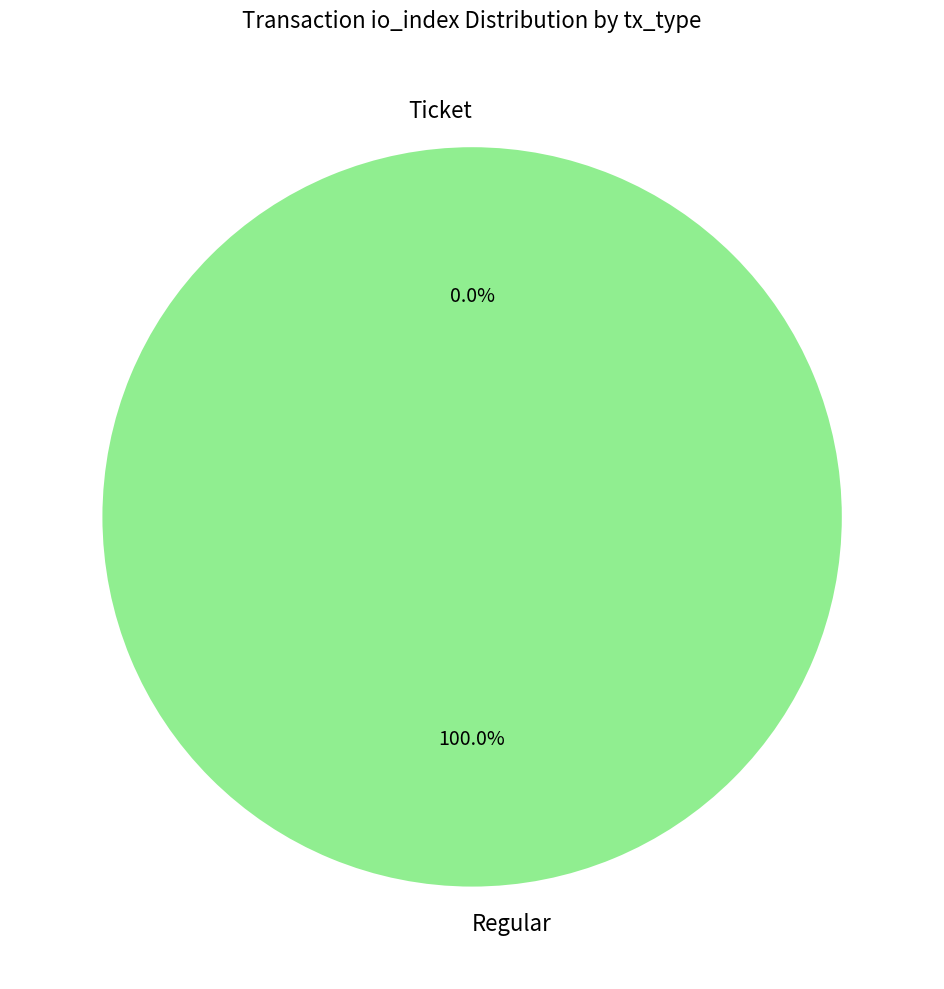

Count the number of slices in the pie.

2